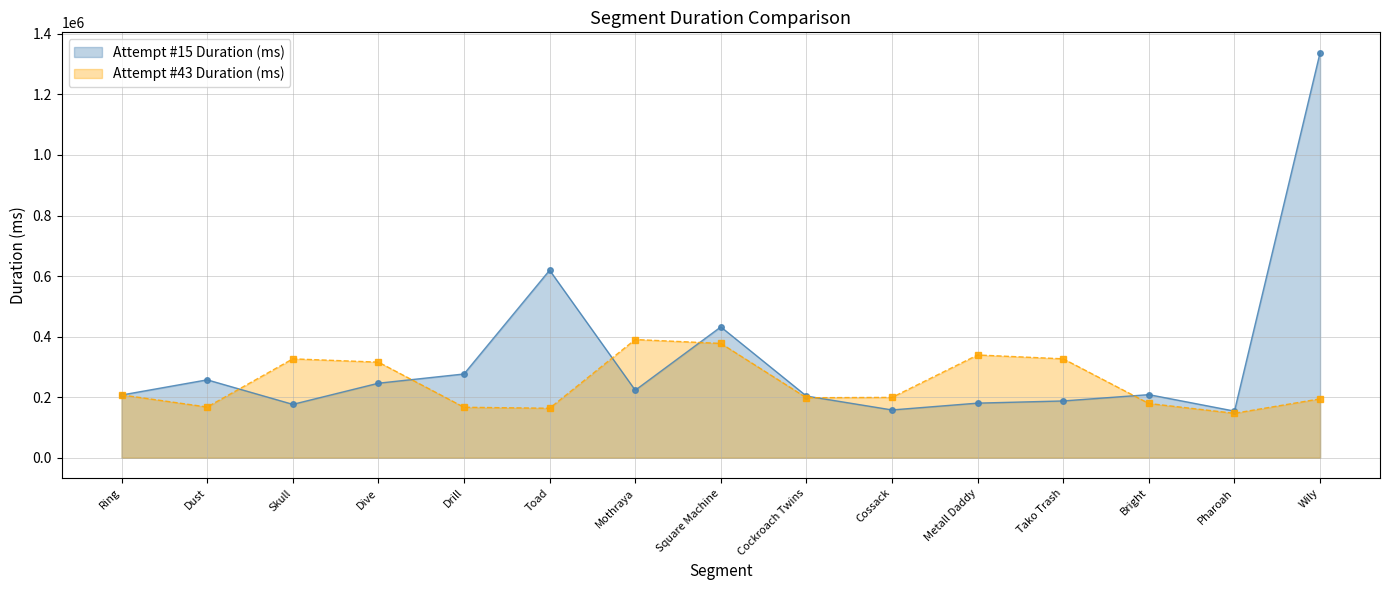

How many values in the Attempt #43 Duration (ms) series are below 199531?

7